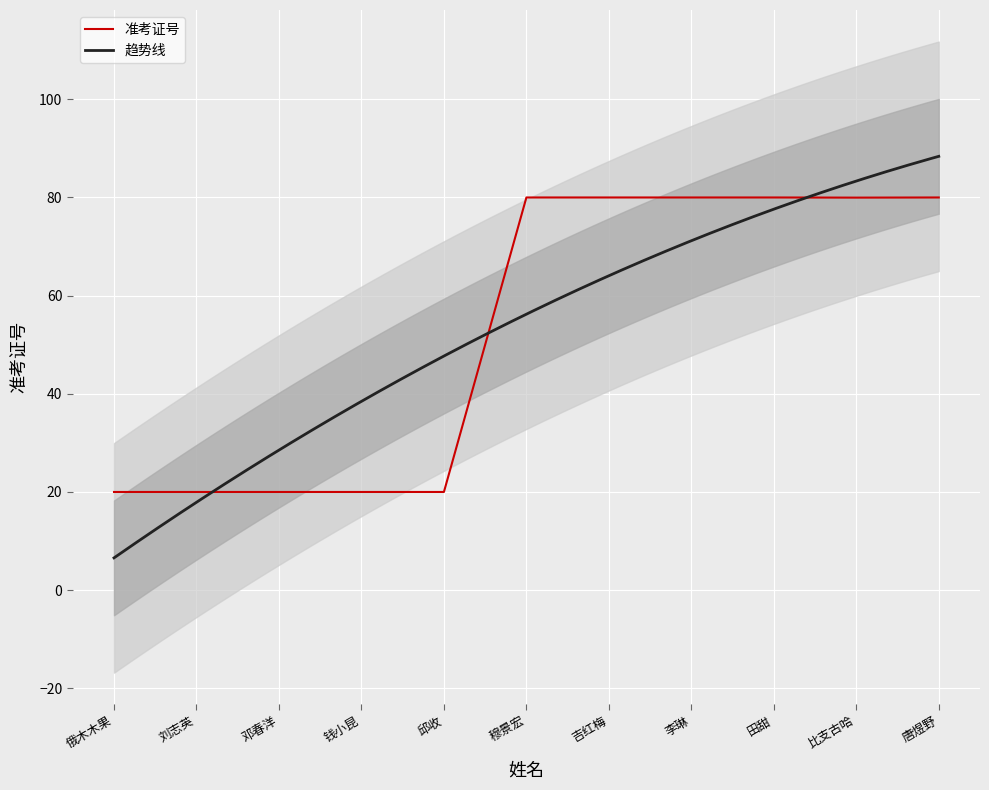

What is the difference between the second highest and second lowest values?

60.0